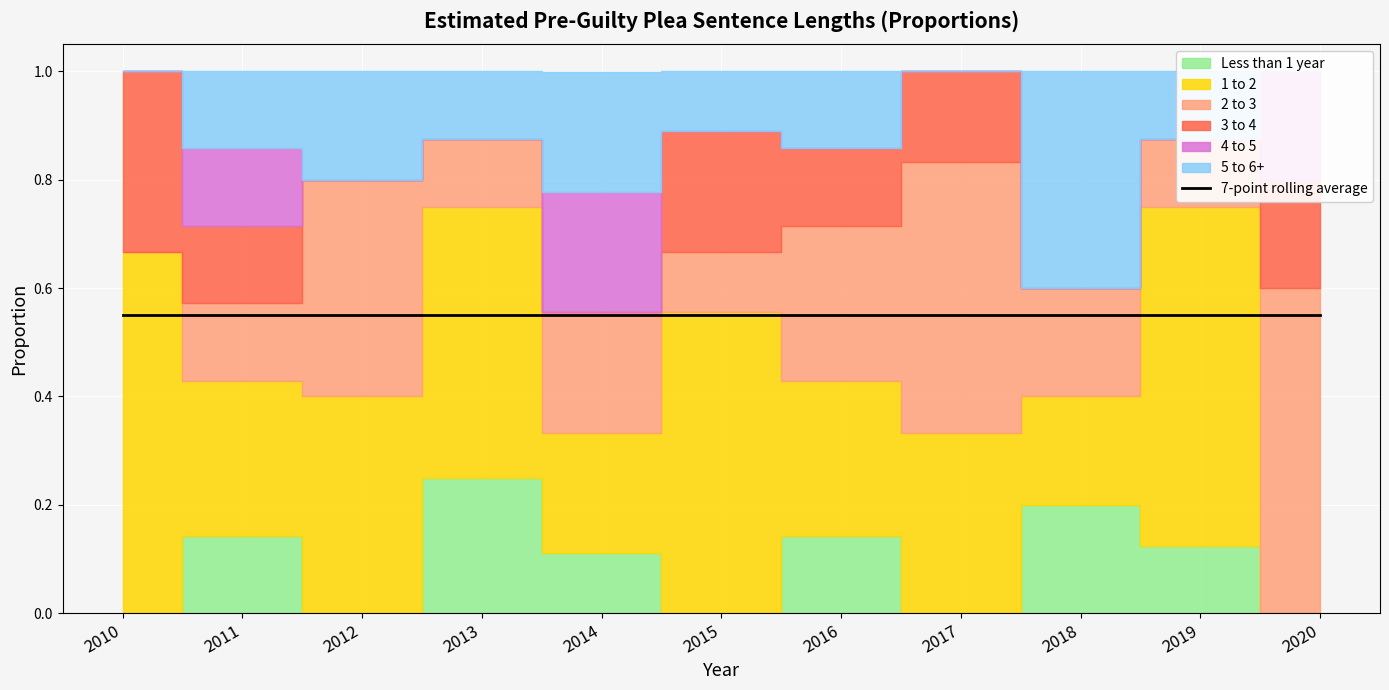

What is the difference between the second highest and second lowest values in the 3 to 4 series?

0.2